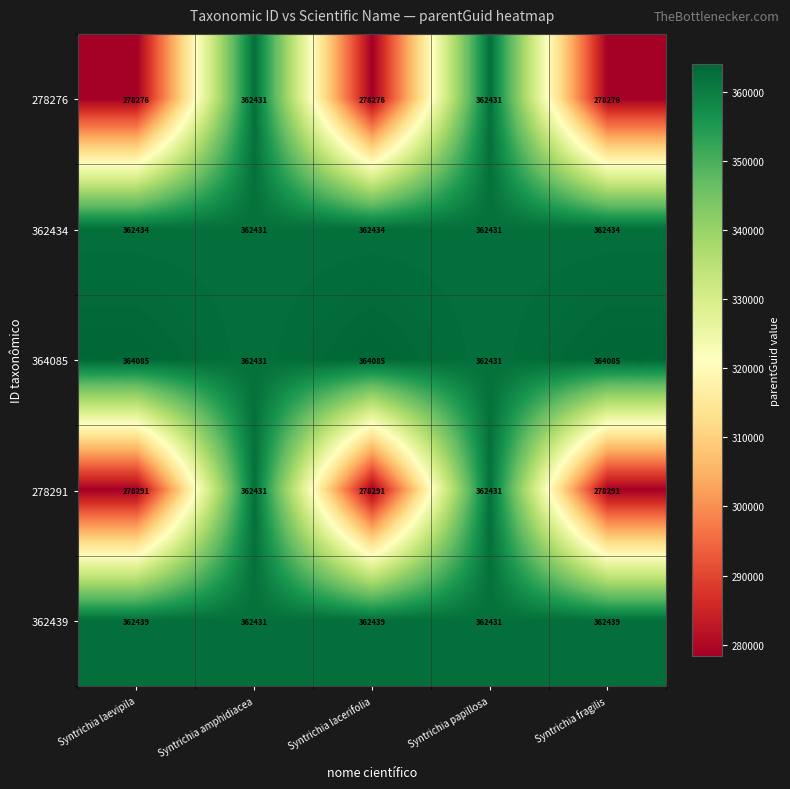

How many data points does each series have?

5